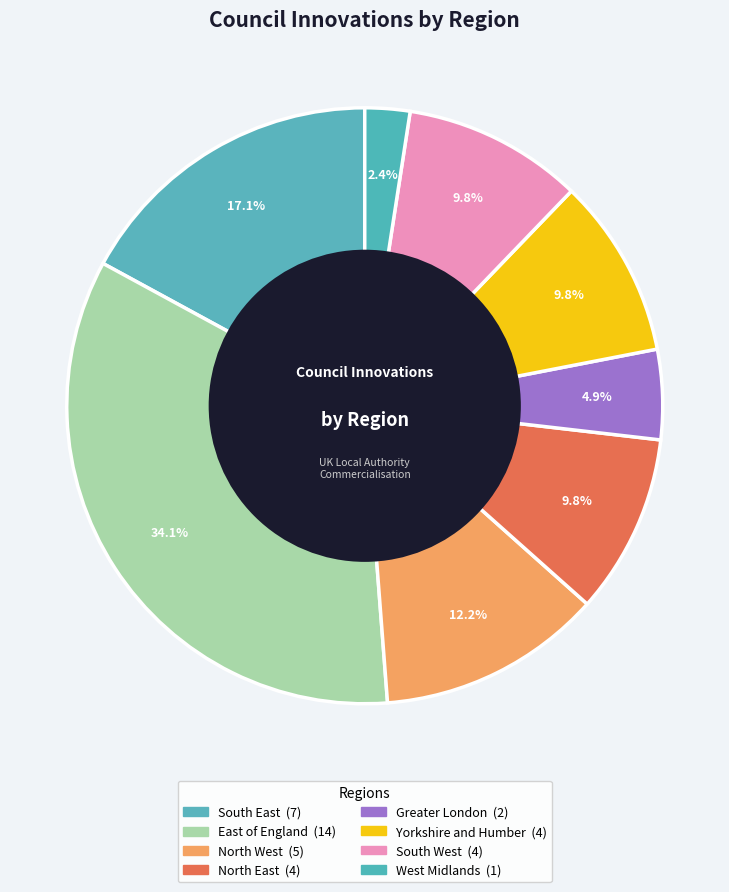

Count the number of slices in the pie.

8